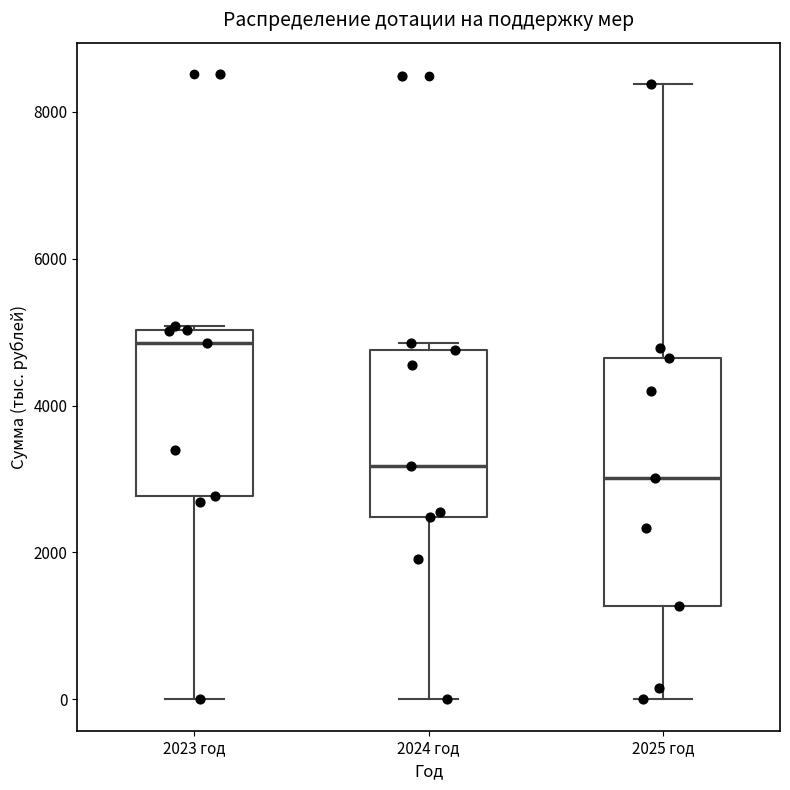

Where does the median line of the box for 2024 год sit on the y-axis? The values are not printed on the chart, so give them approximately, as read against the axis.

3200